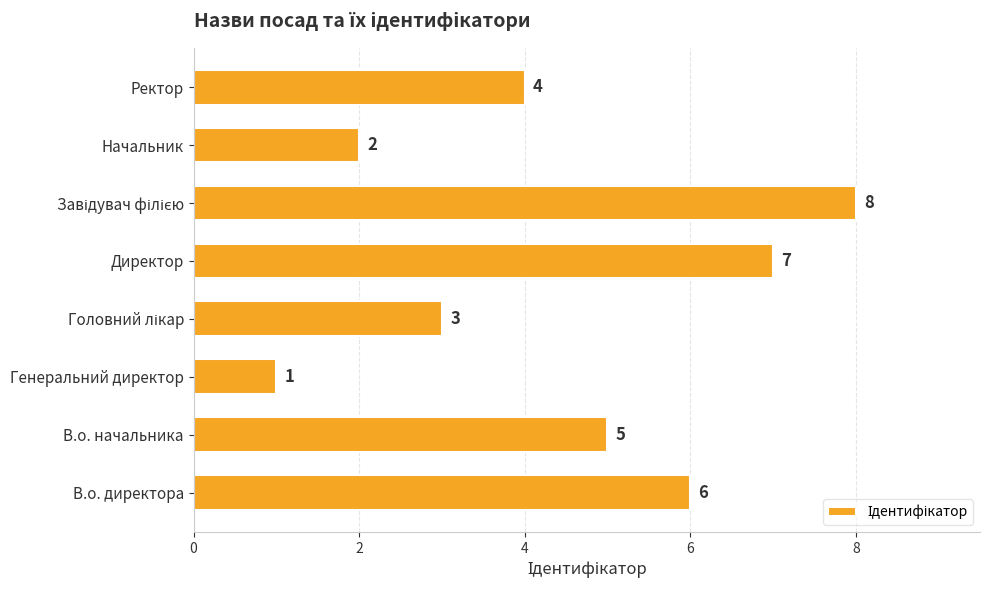

Which label corresponds to the smallest value in the chart?

Генеральний директор